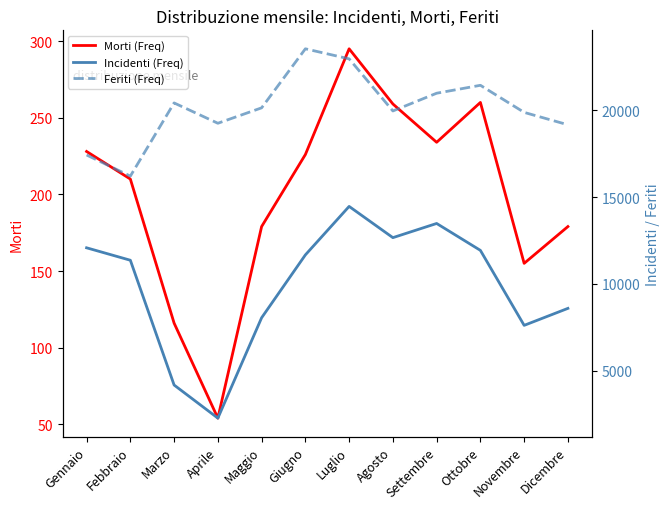

What value does the Feriti (Freq) series have at Dicembre, to the nearest 100?

19200